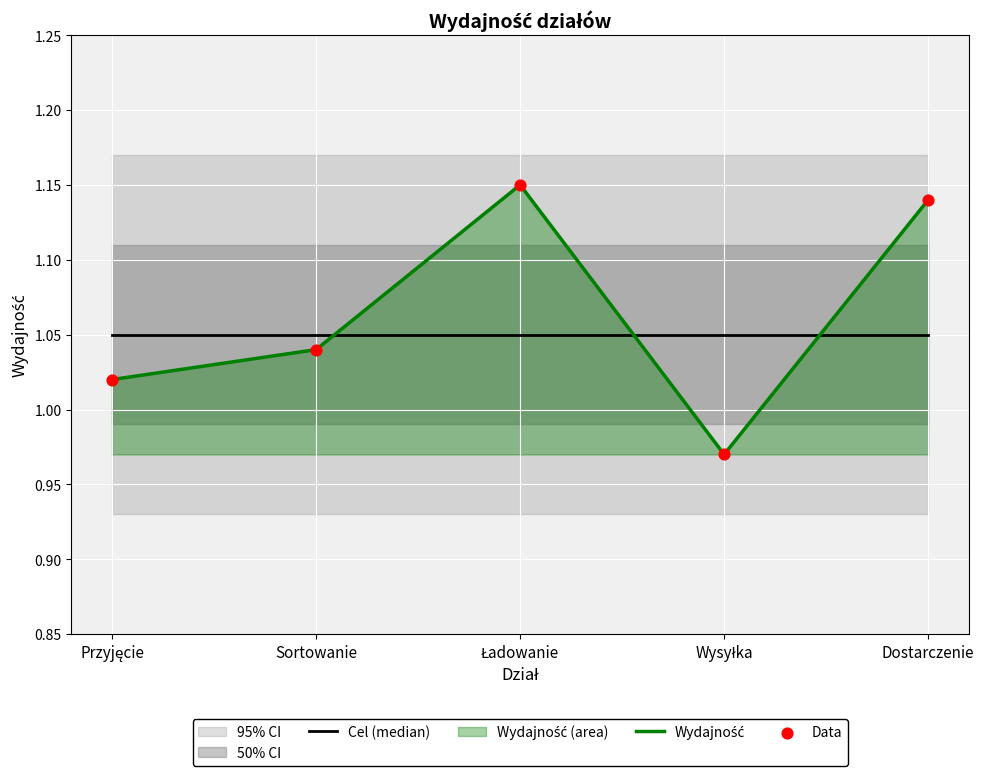

At which category is the sum across all series the highest?

Ładowanie